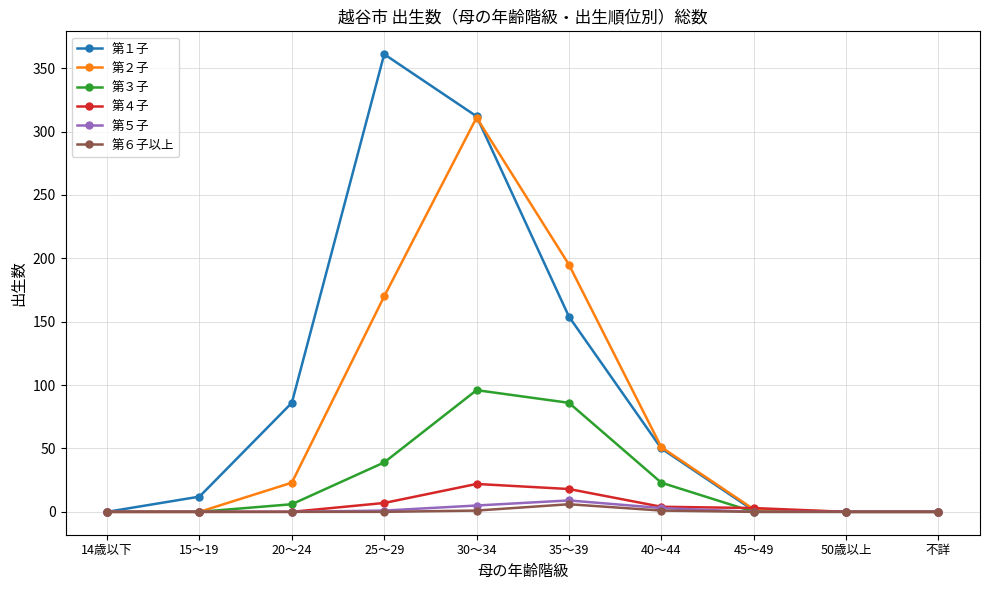

Which category has the highest value in the 第２子 series?

30～34